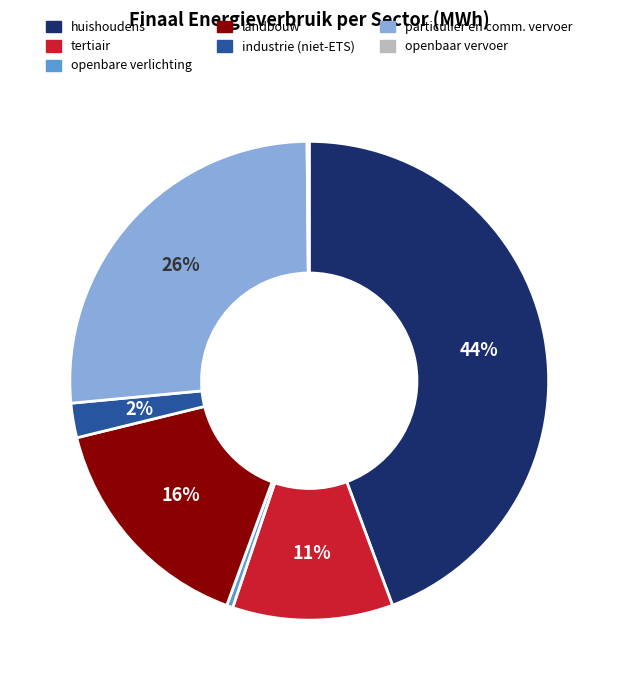

To the nearest percent, what is the difference between the largest and smallest slice percentages?

44%